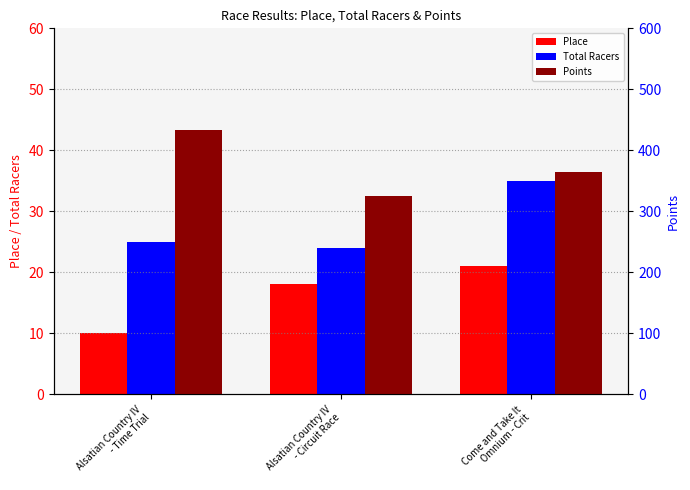

Which series has the largest range (max minus min)?

Points